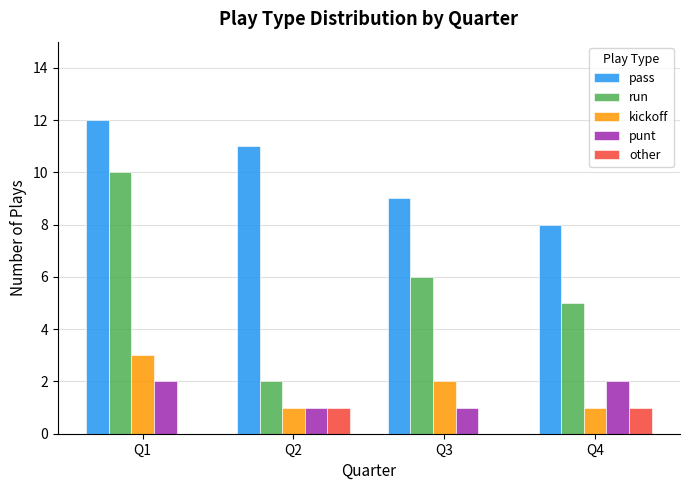

Which series changed the most between Q1 and Q4?

run